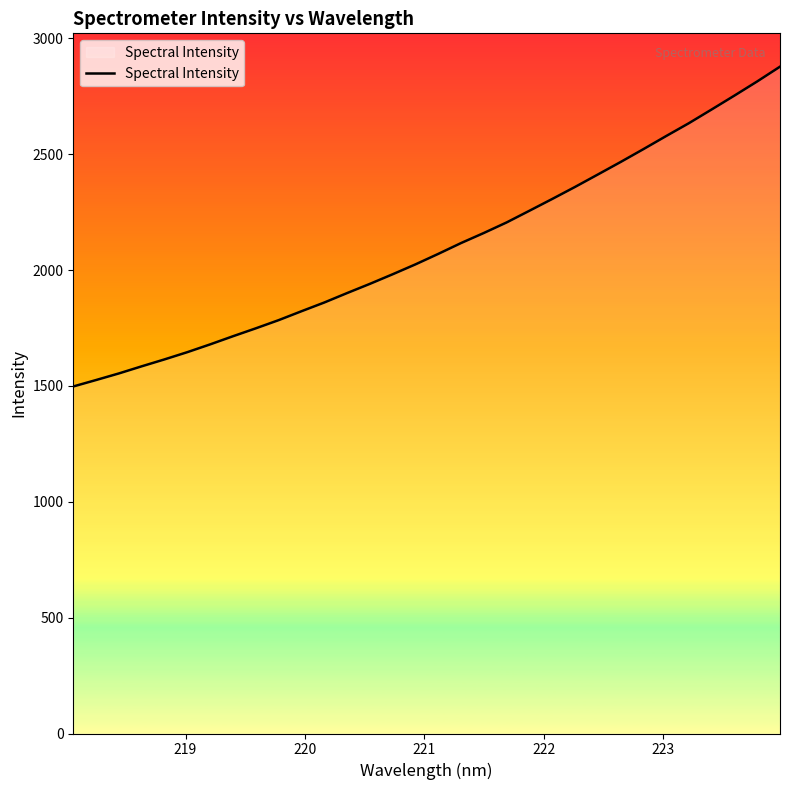

What is the maximum value shown in the chart?

2878.2